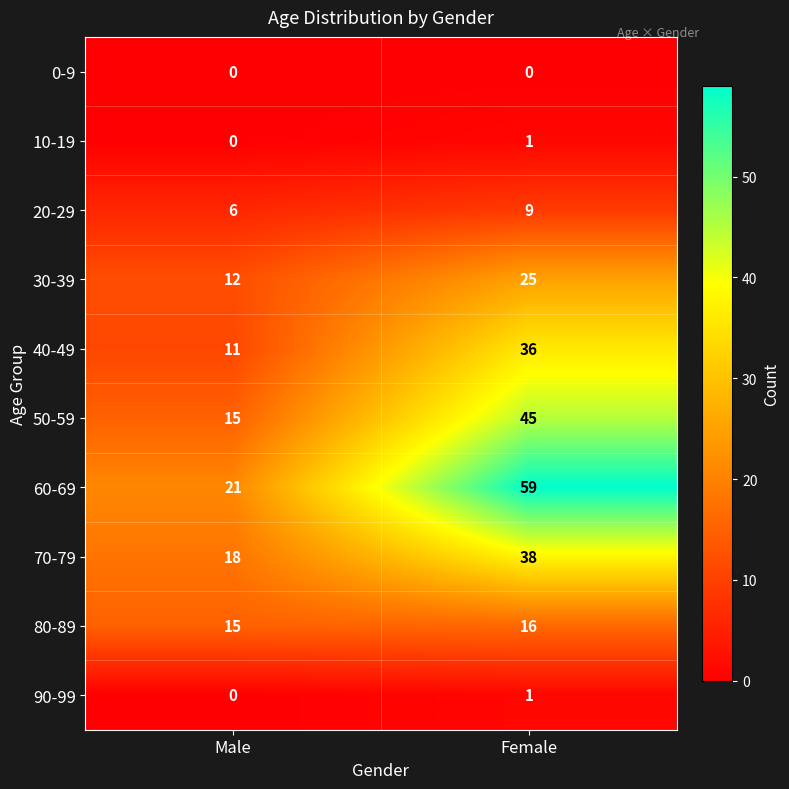

The value of 90-99 at Male is 0. True or false?

True